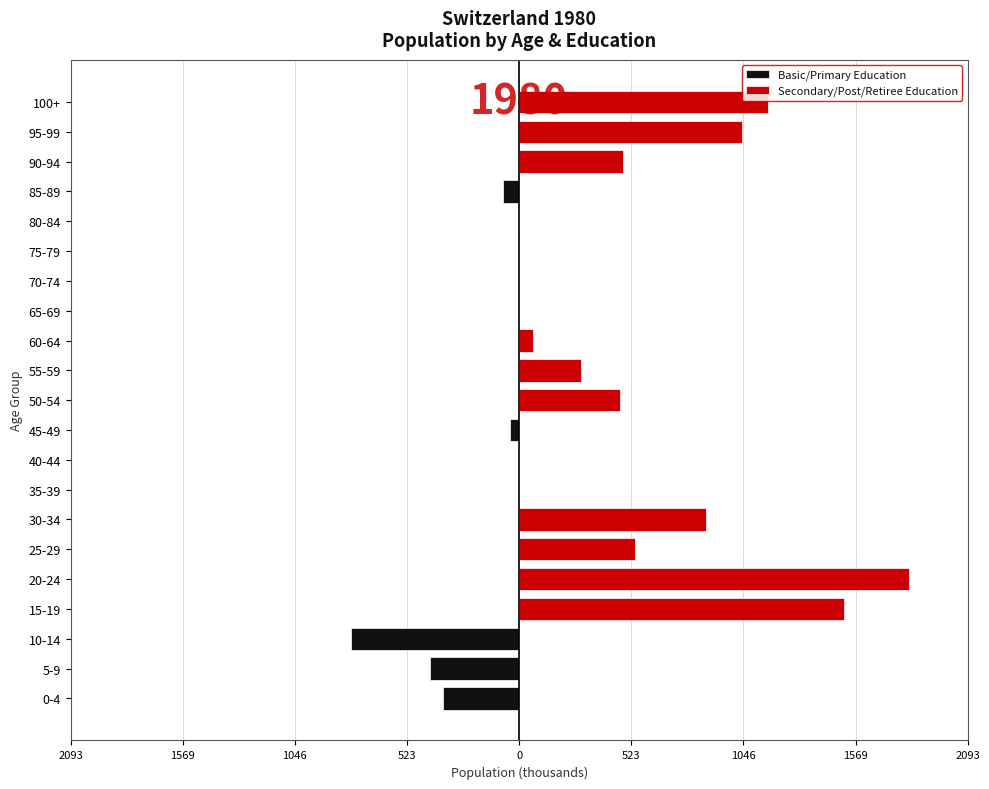

The Basic/Primary Education series shows 0.0 at 2093. True or false?

True